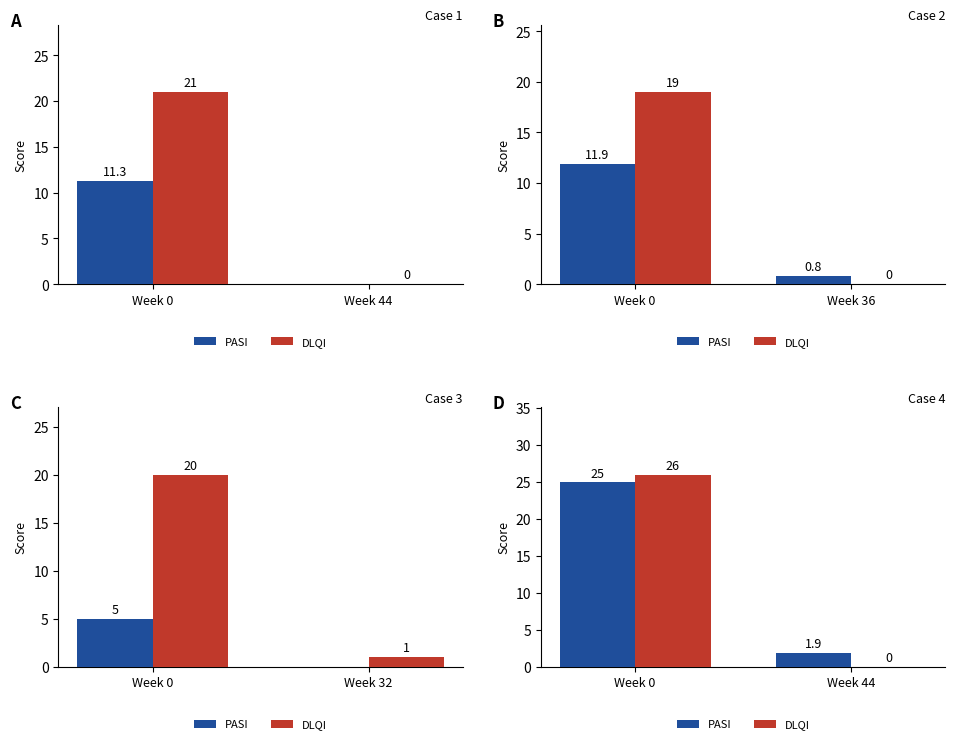

What are all the series names shown in the legend?

PASI, DLQI